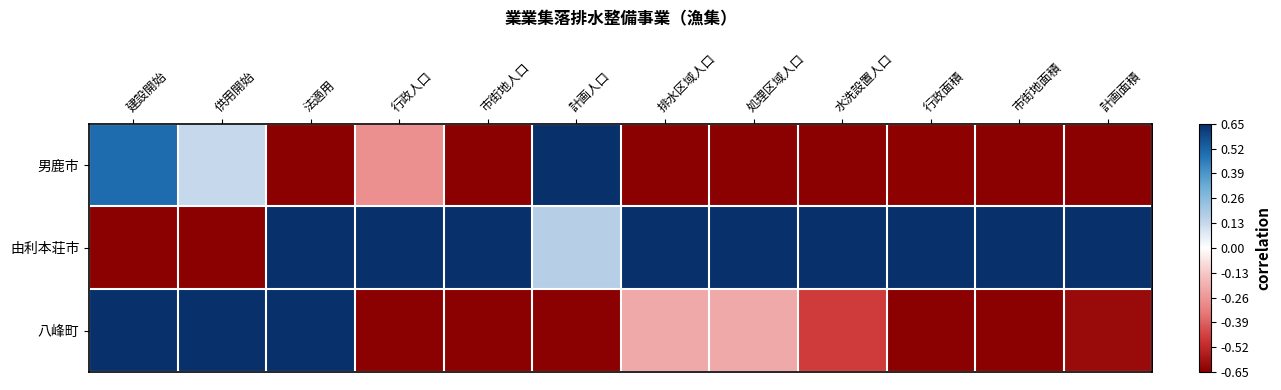

Rank the series by their maximum value, from lowest to highest.

男鹿市, 由利本荘市, 八峰町